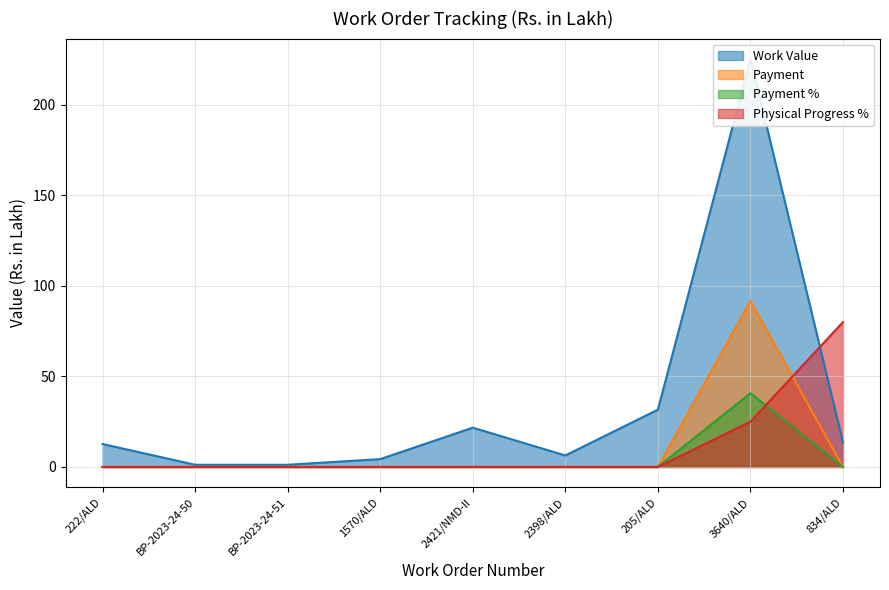

How many times do Payment and Physical Progress % cross each other?

1